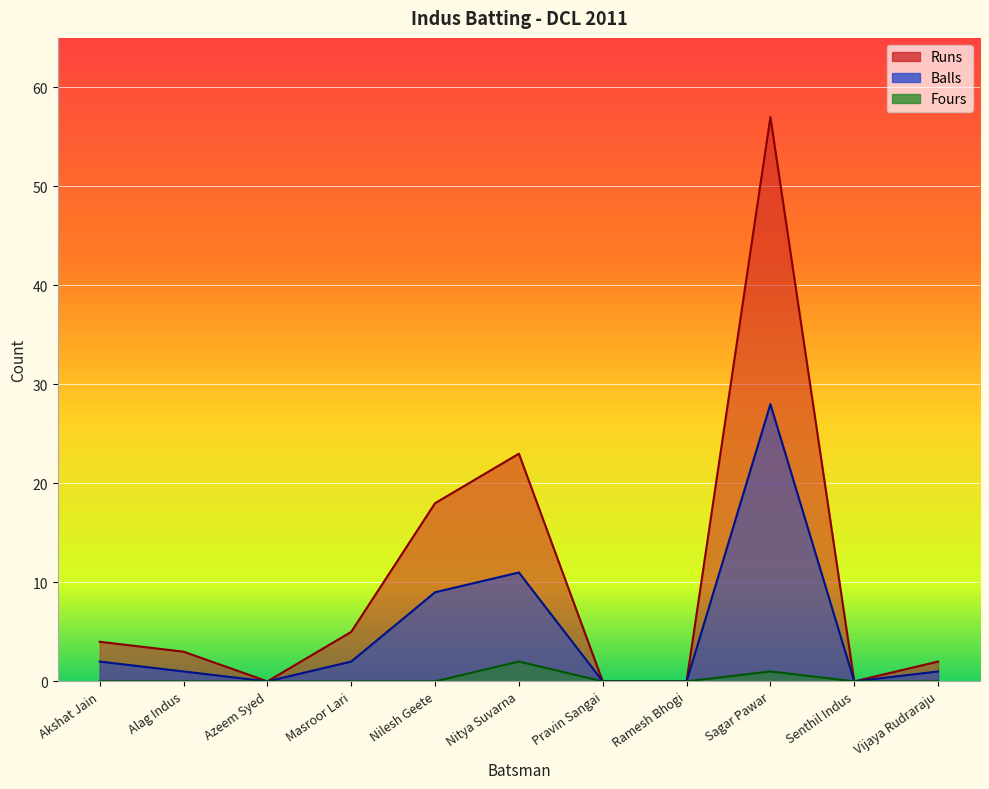

Rank the series by their average value, from lowest to highest.

Fours, Balls, Runs